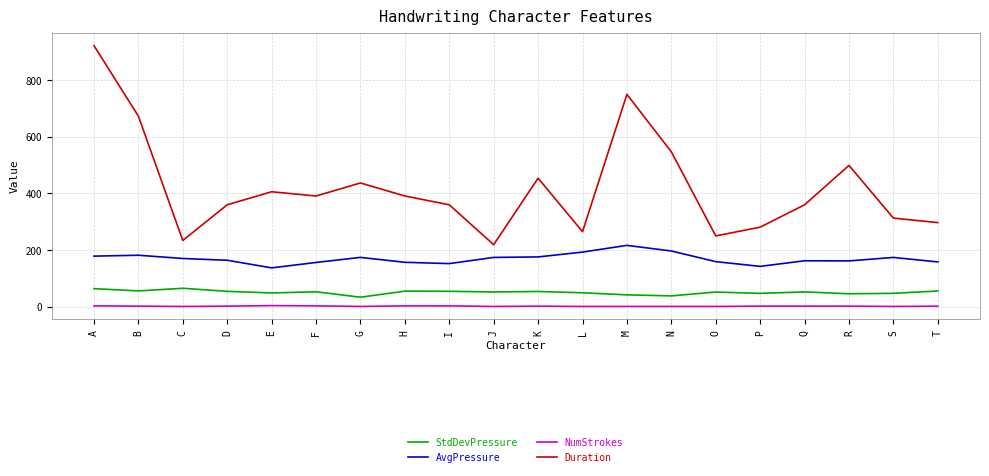

True or false: AvgPressure and Duration cross at least once.

False